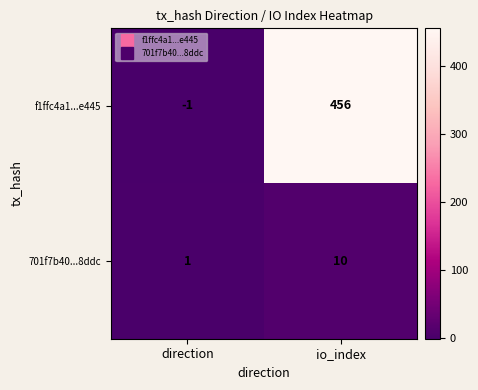

Which series has the widest spread of values?

f1ffc4a1...e445